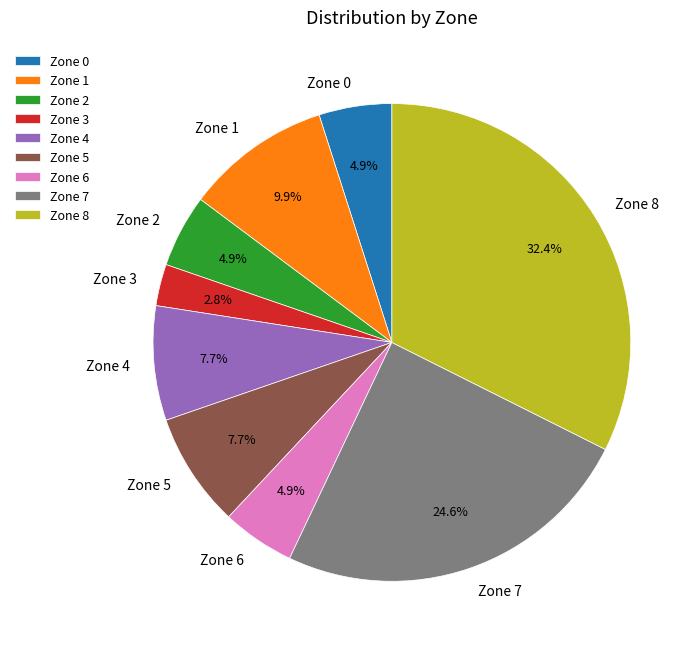

Combined, do Zone 0 and Zone 5 account for over 50%?

No